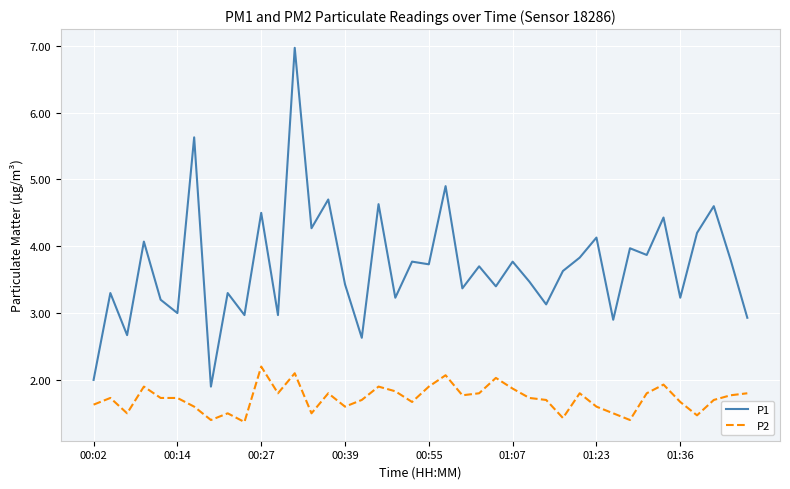

How many lines are shown in the chart?

2